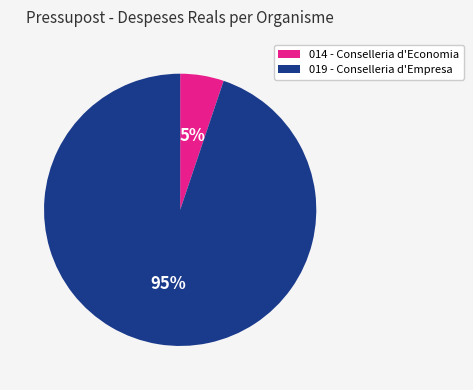

To the nearest percent, what is the average slice percentage?

50%